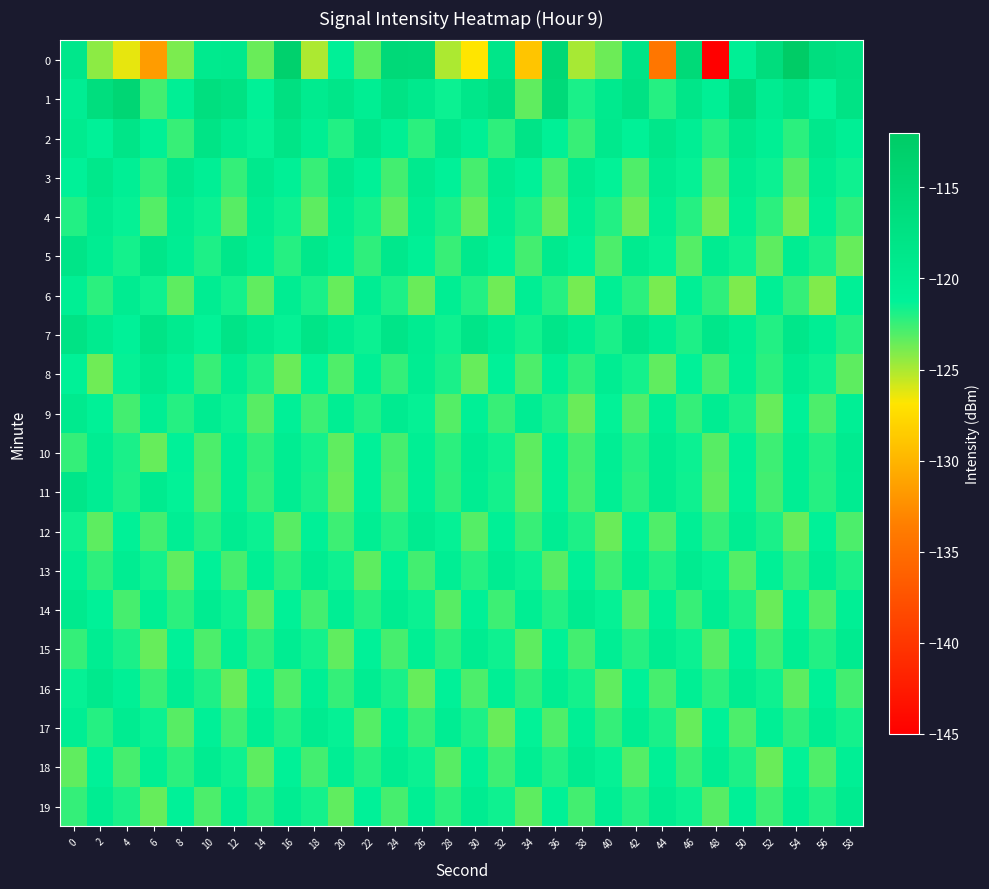

At 2, list the series in order from smallest to largest.

0, 8, 12, 13, 6, 17, 2, 14, 18, 9, 11, 10, 15, 19, 5, 4, 7, 16, 3, 1